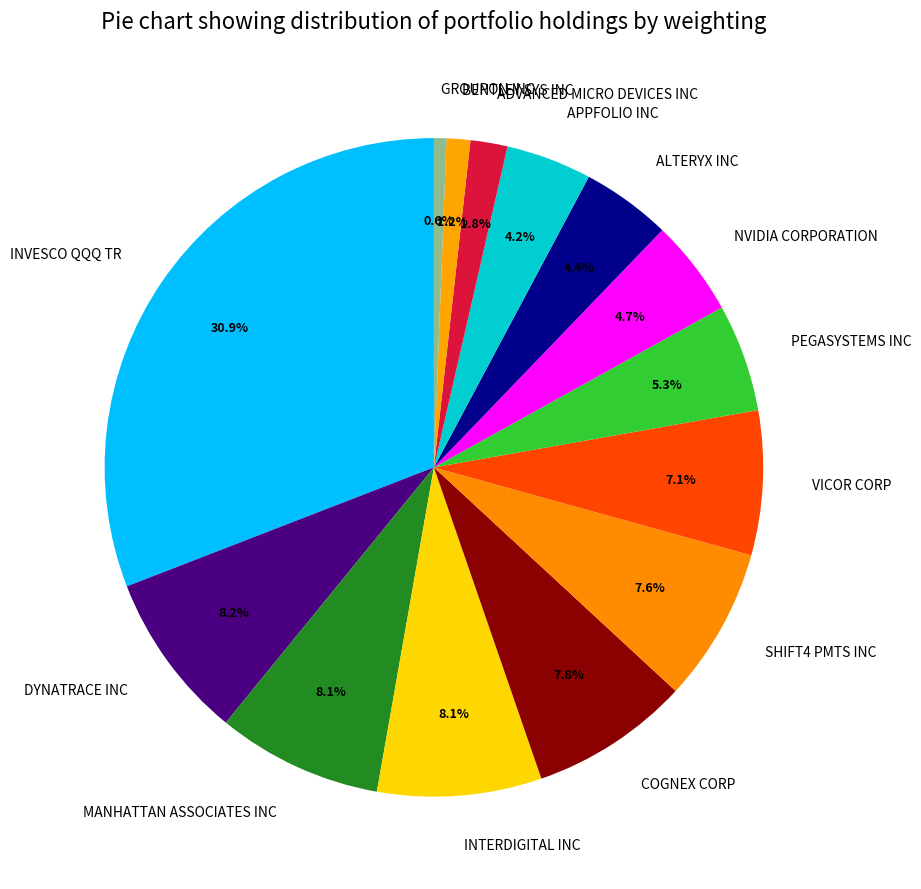

The BENTLEY SYS INC slice represents 11% of the pie. True or false?

False